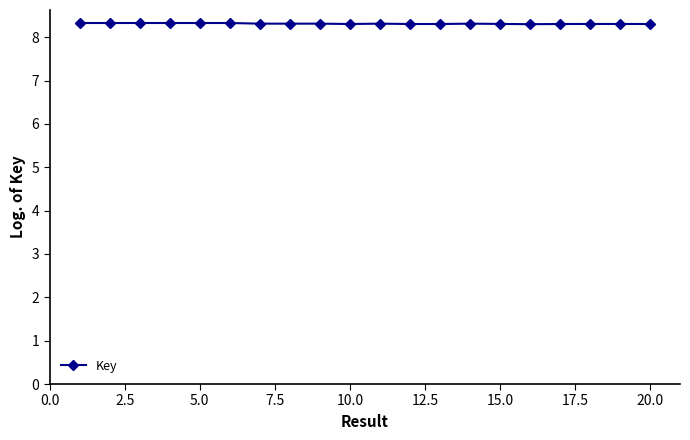

What is the smallest value displayed?

8.3